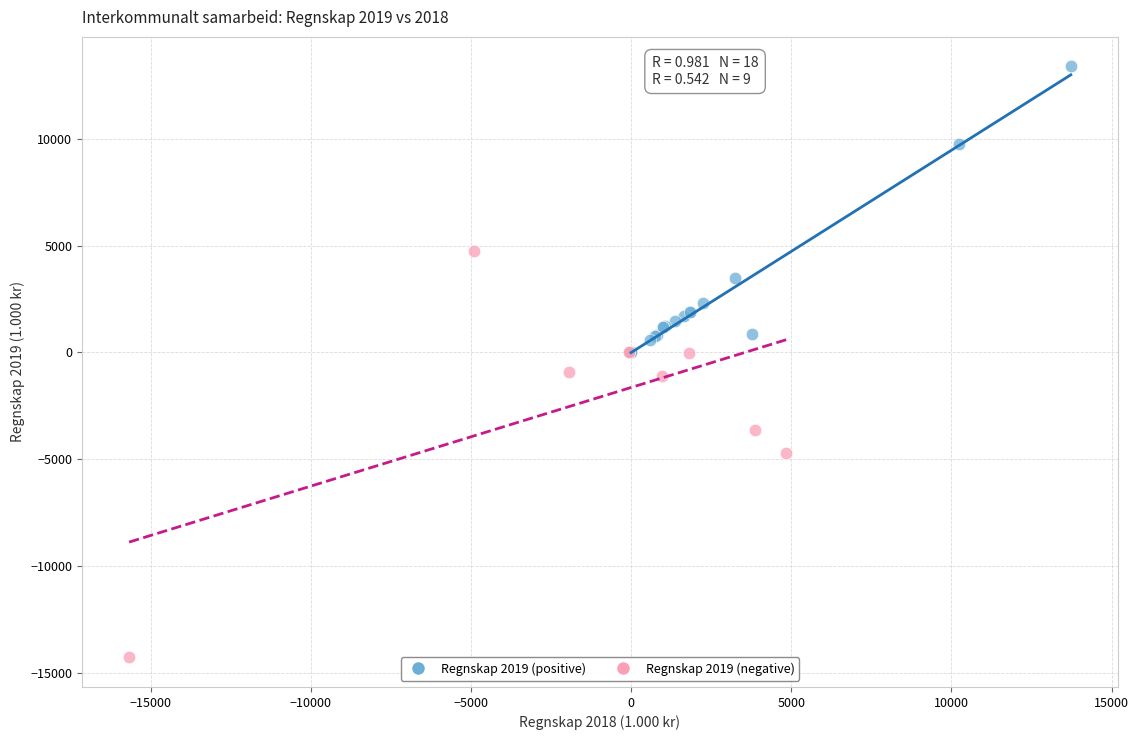

Which series contains the highest Y value?

Regnskap 2019 (positive)